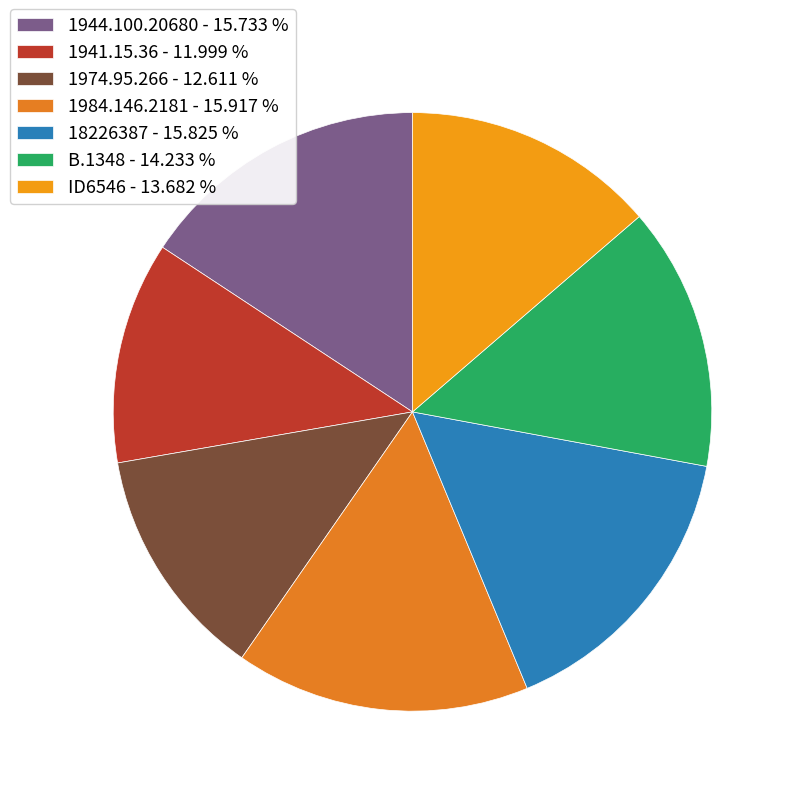

What is the smallest slice in the pie chart?

1941.15.36